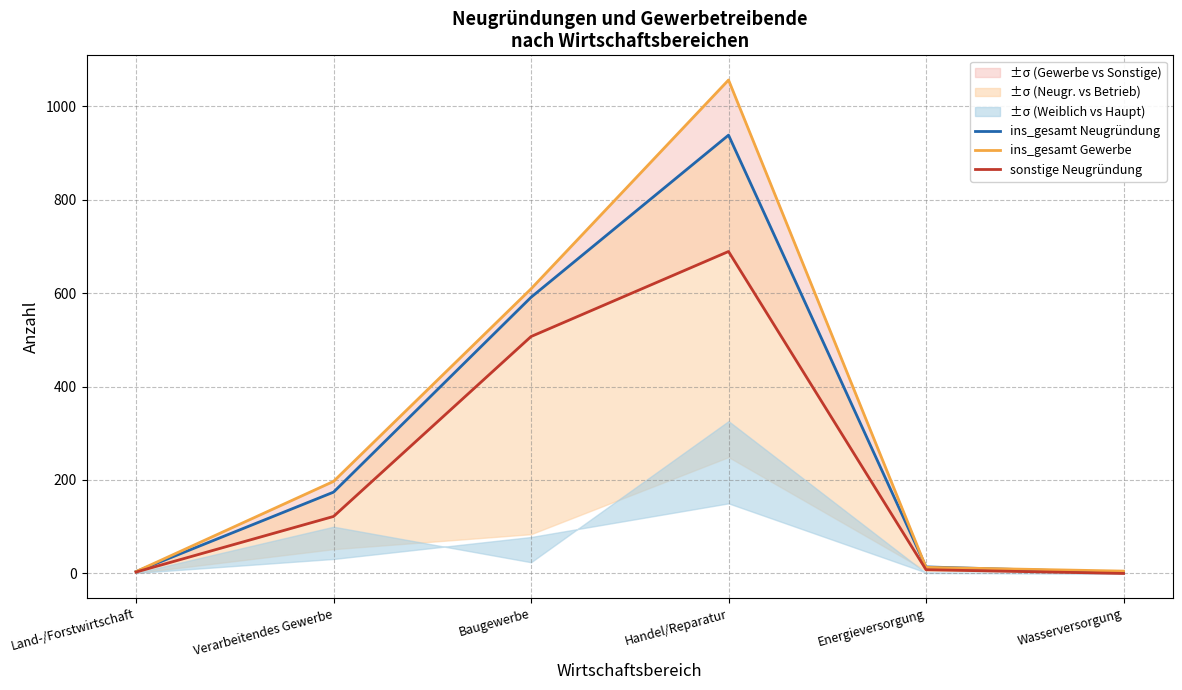

At how many categories does at least one series exceed 813?

1